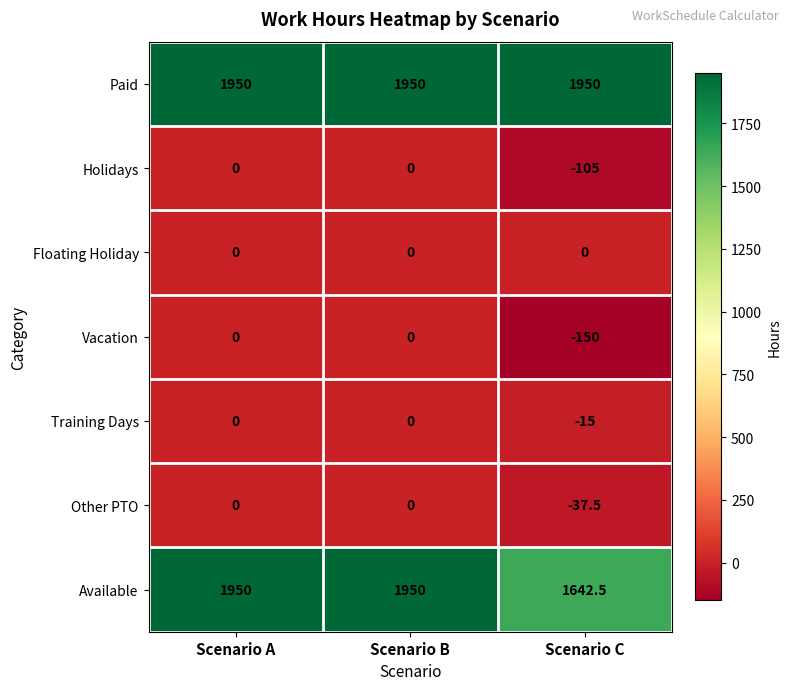

Which label corresponds to the smallest value in the chart?

Scenario C